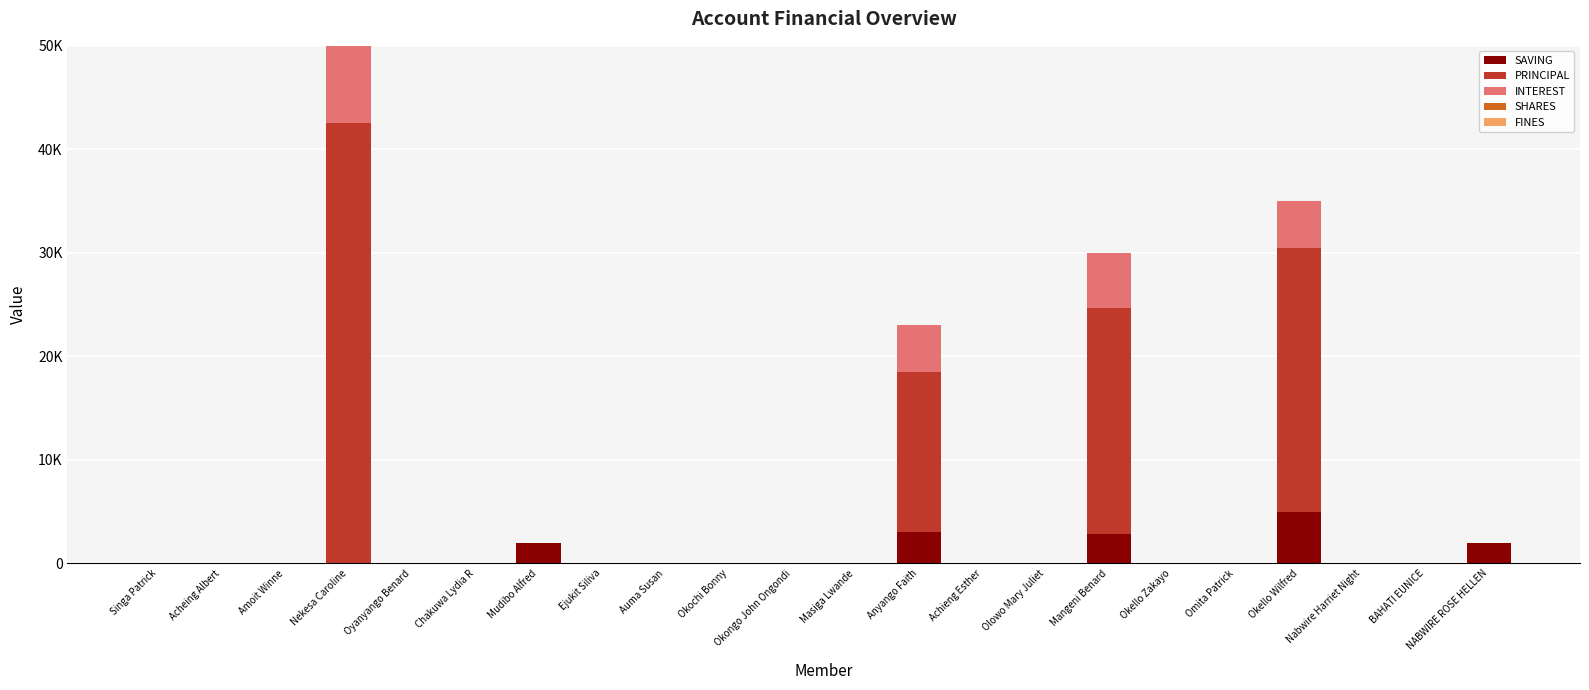

At which category is the sum across all series the highest?

Nekesa Caroline